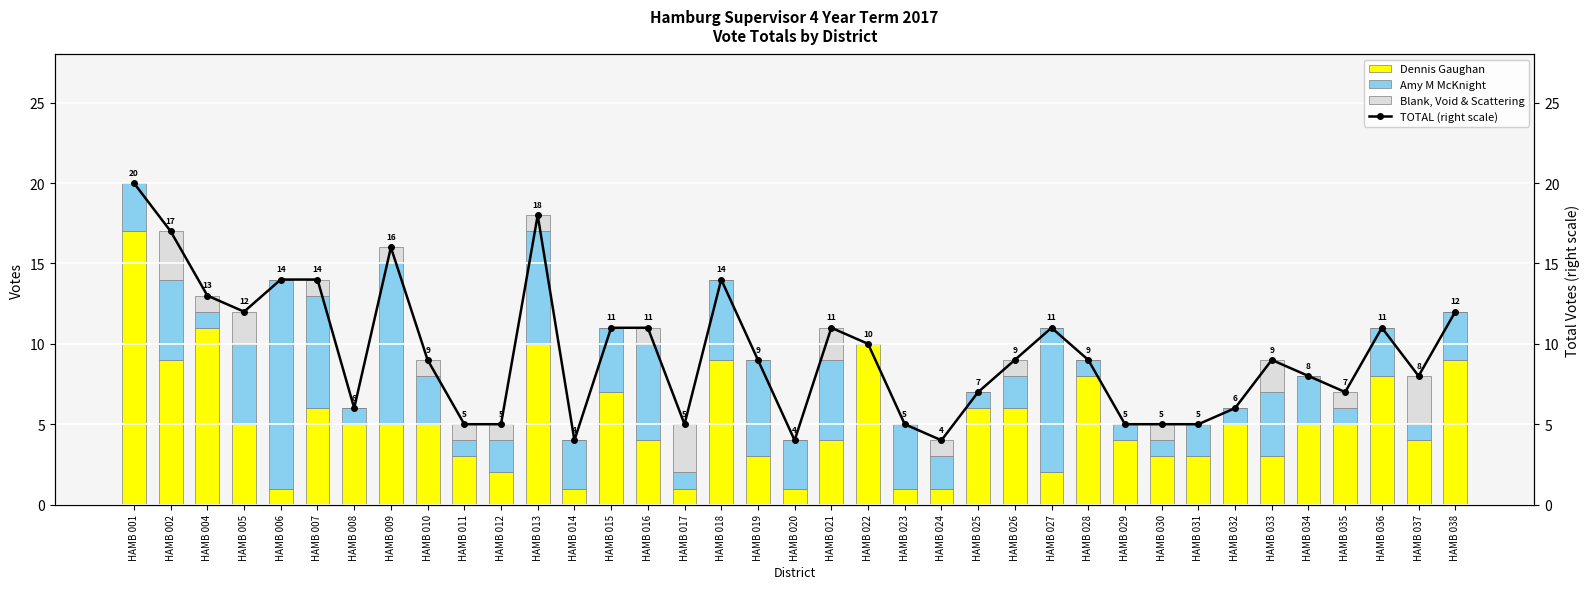

Where is Amy M McKnight nearest to the value 6?

HAMB 016